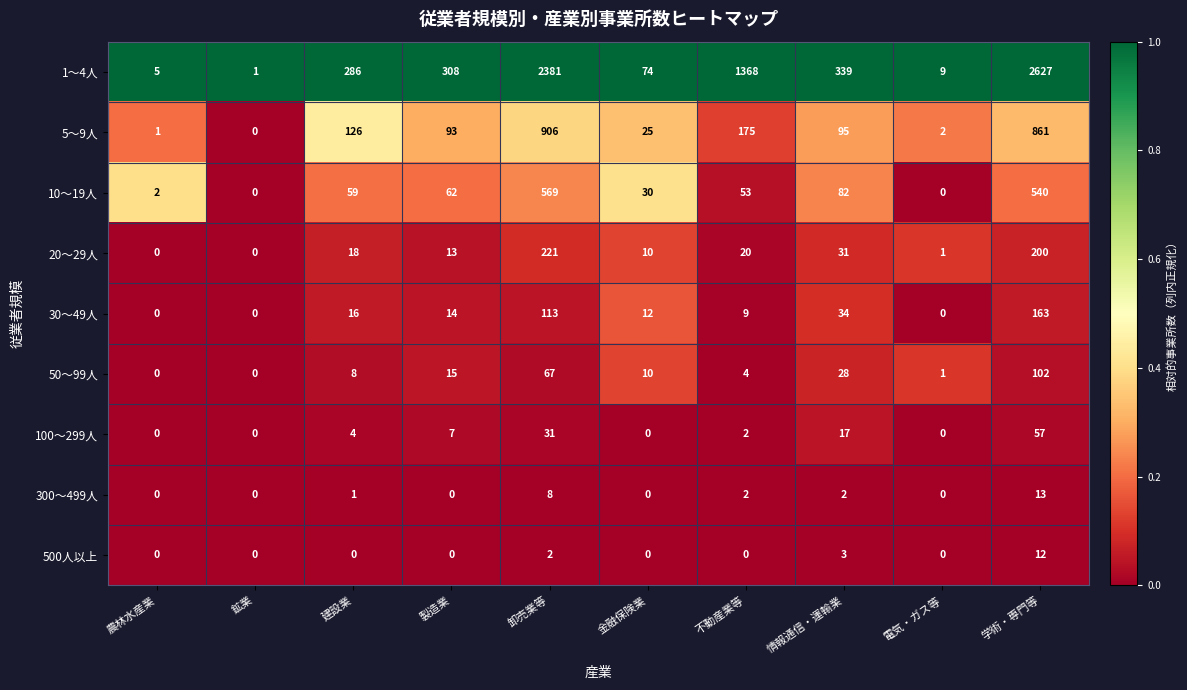

Which series has the largest total across all categories?

1～4人